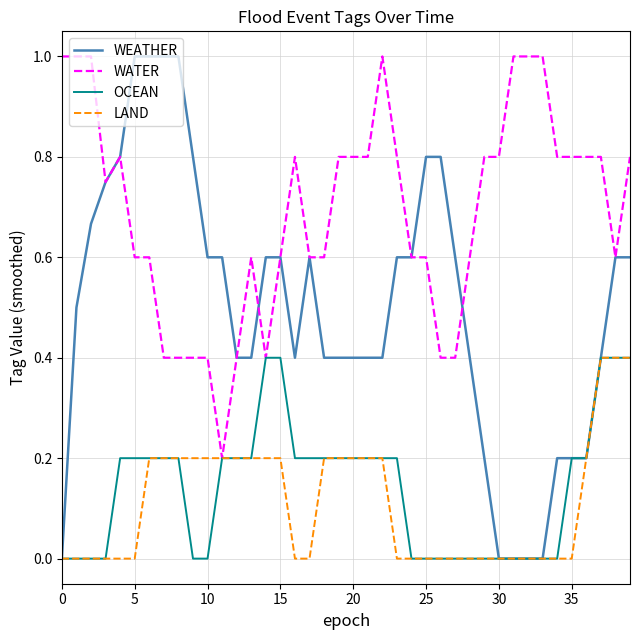

What is the highest value of the WATER series?

1.0